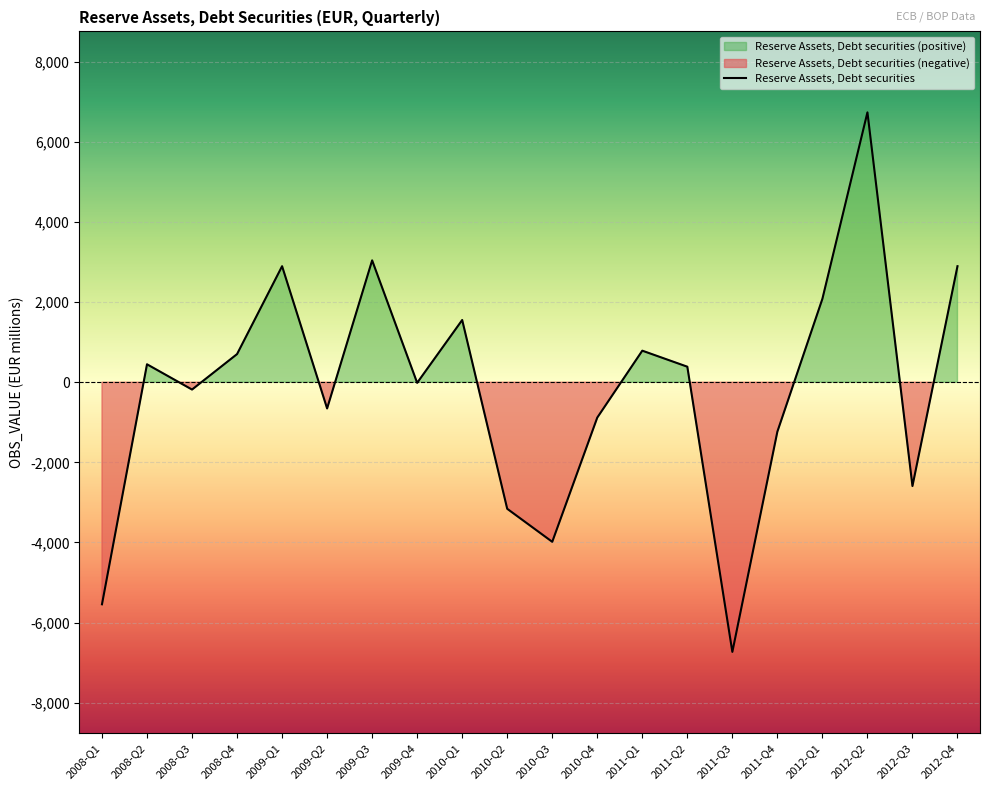

How many negative values are there?

10